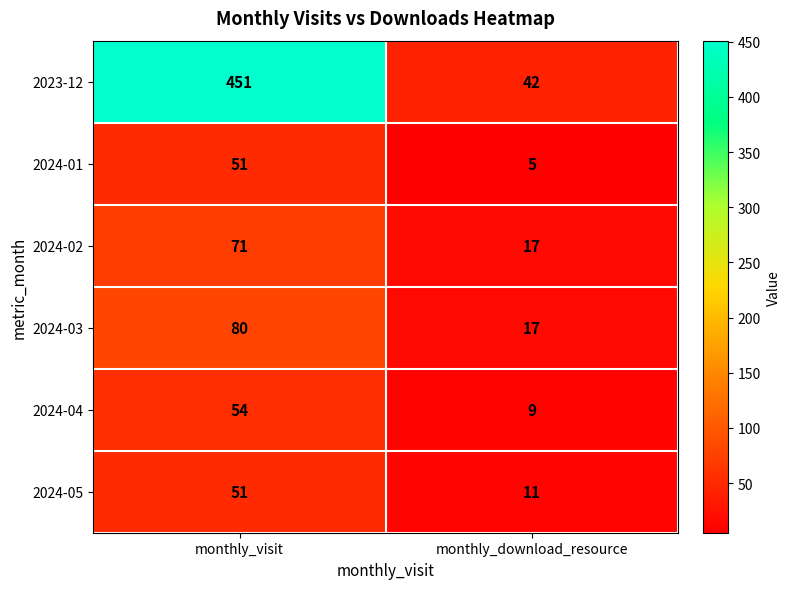

What is the approximate value of 2024-04 at monthly_visit, to the nearest 5?

55